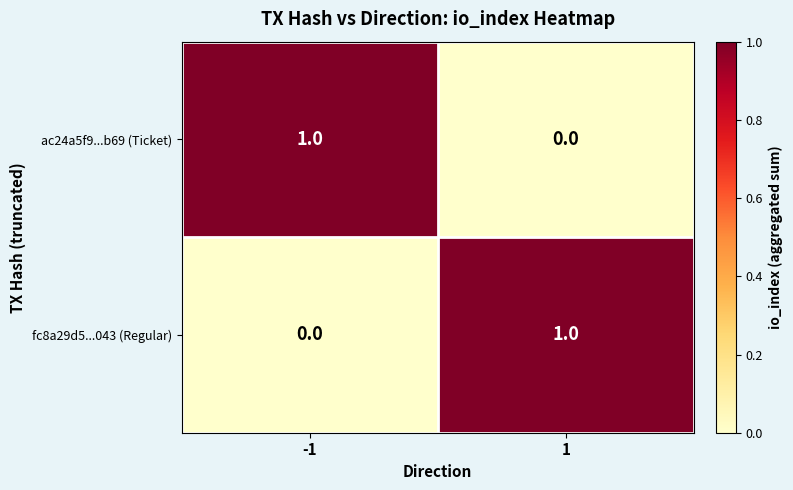

At how many categories does at least one series exceed 0?

2